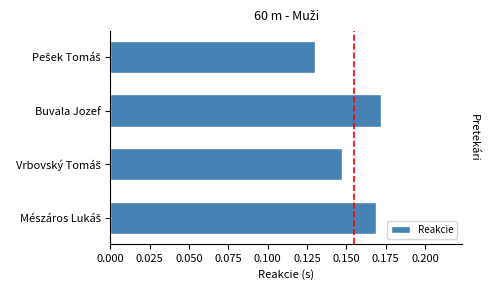

Count the values in the range 0 to 1.

4